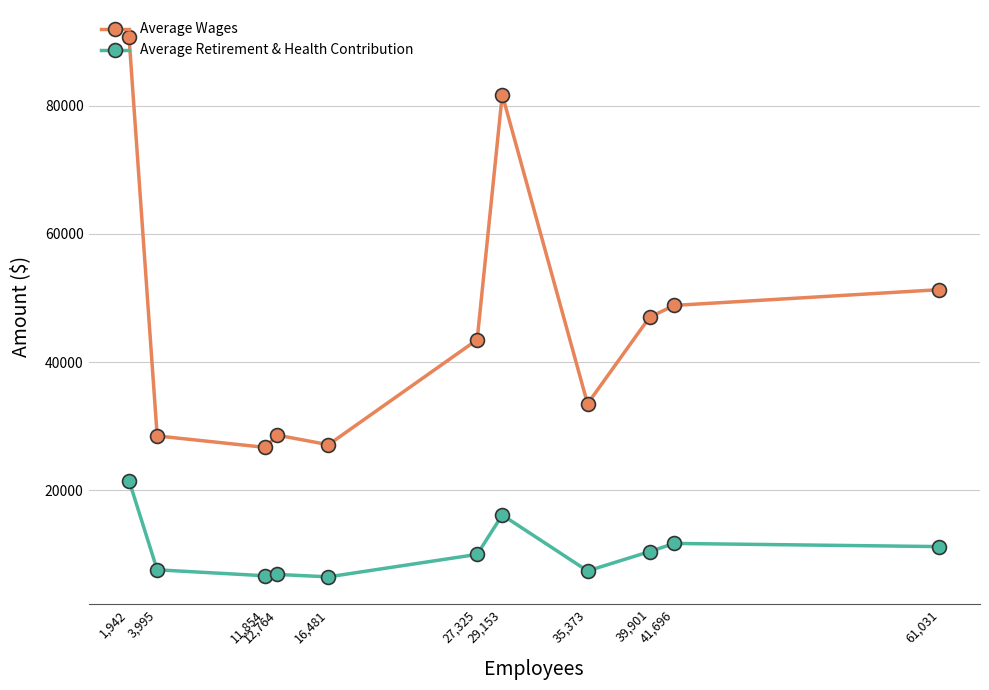

At which label is Average Wages closest to 58699?

61,031